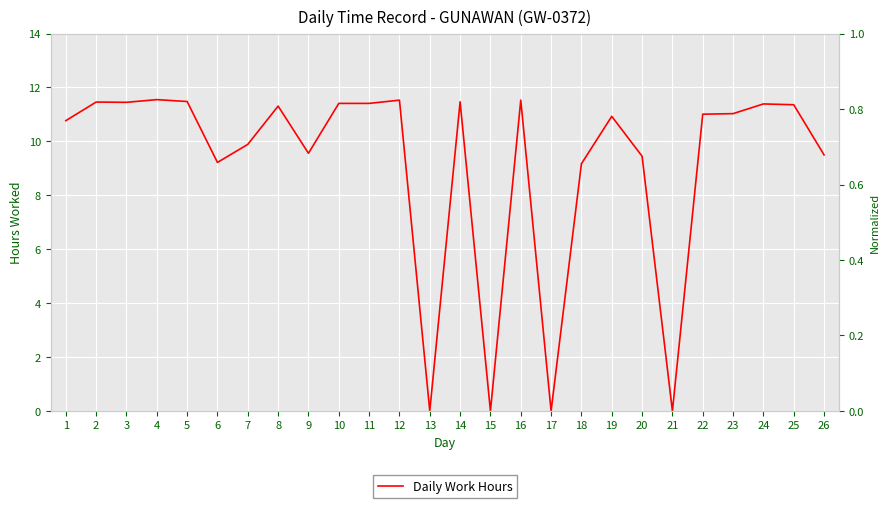

How many lines are shown in the chart?

1